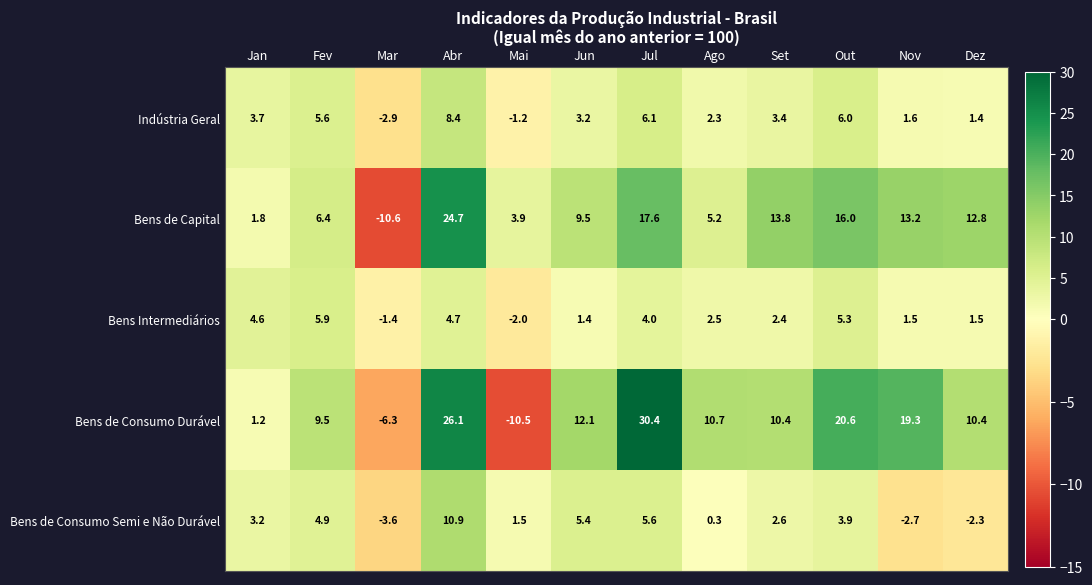

At which category is the sum across all series the highest?

Abr